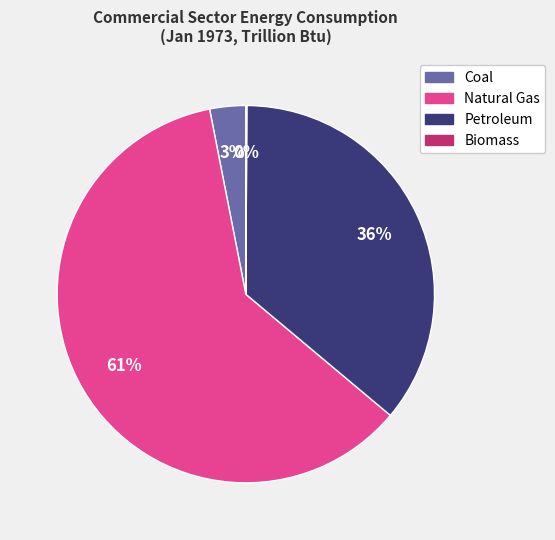

Combined, do Natural Gas and Petroleum account for over 50%?

Yes